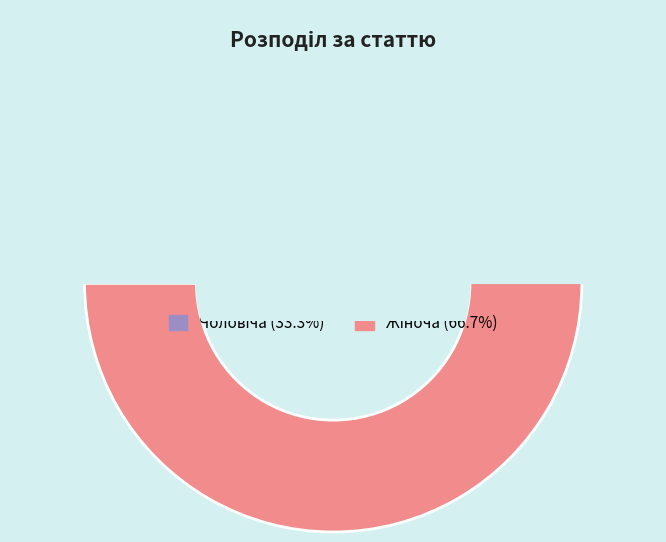

What is the change in value from Чоловіча to Жіноча?

+1